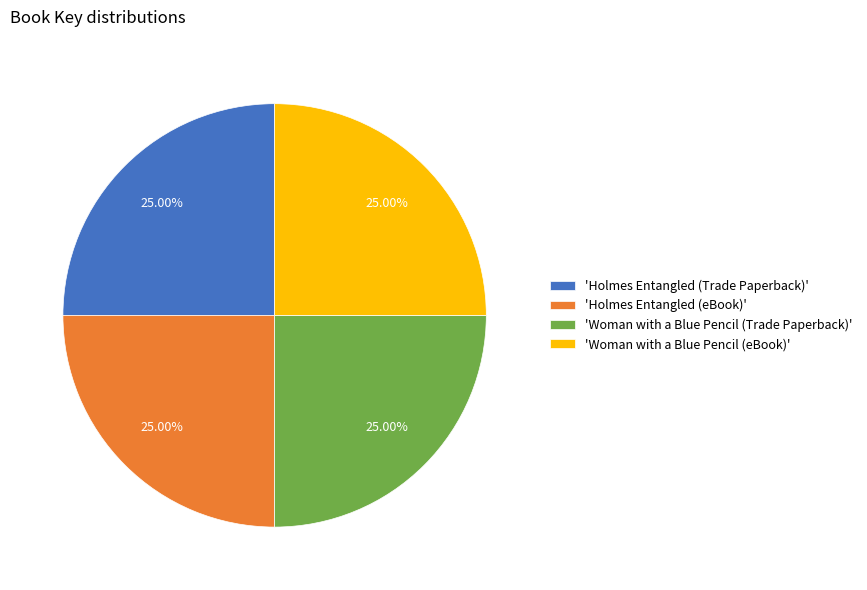

What is the ratio of the value at 'Holmes Entangled (Trade Paperback)' to the value at 'Holmes Entangled (eBook)'?

1.0